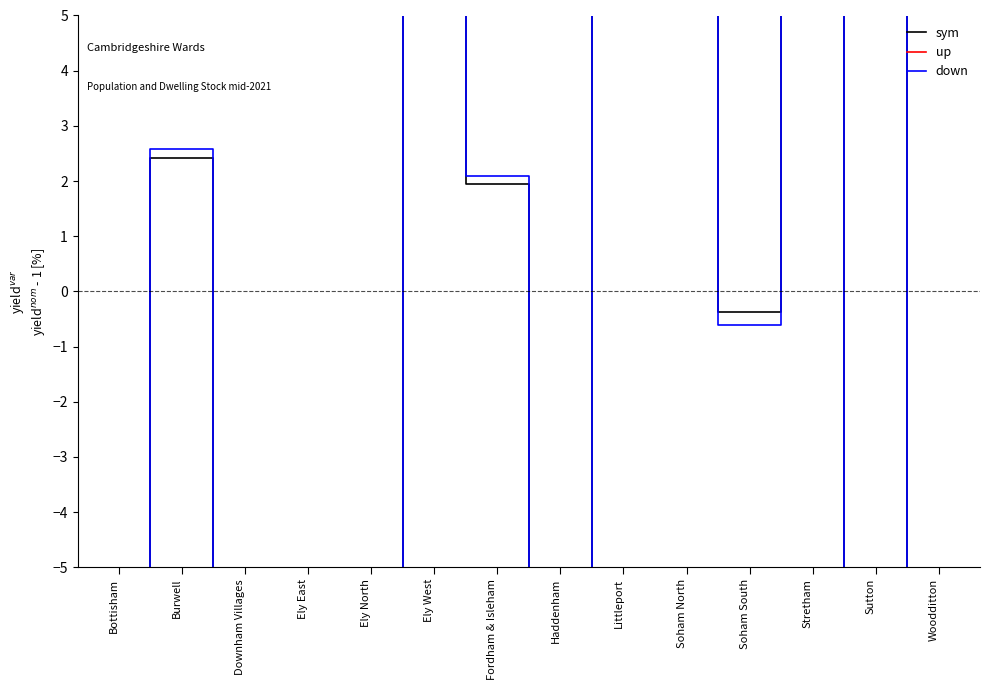

What is the difference between the maximum and minimum values in the Population up series?

109.4